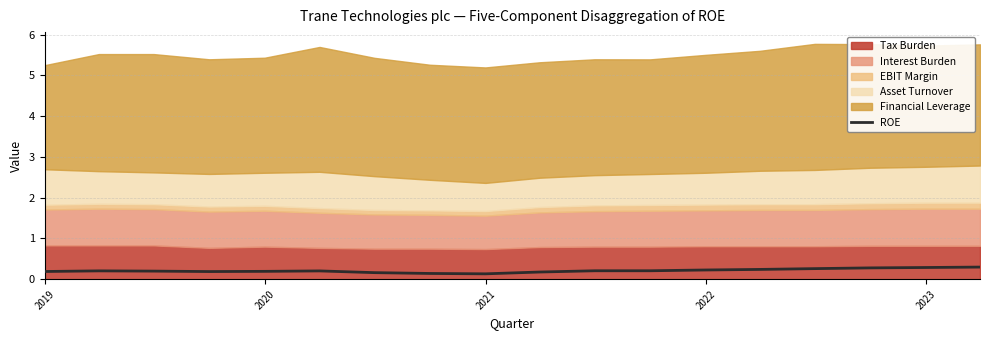

Count the values in the range 0 to 1.

18